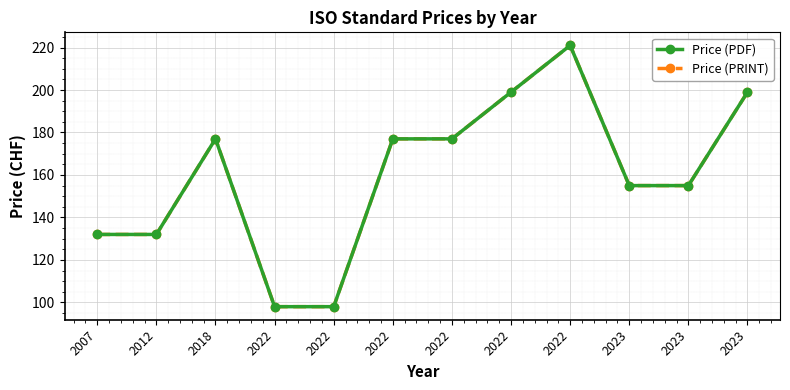

True or false: Price (PRINT) and Price (PDF) cross at least once.

False